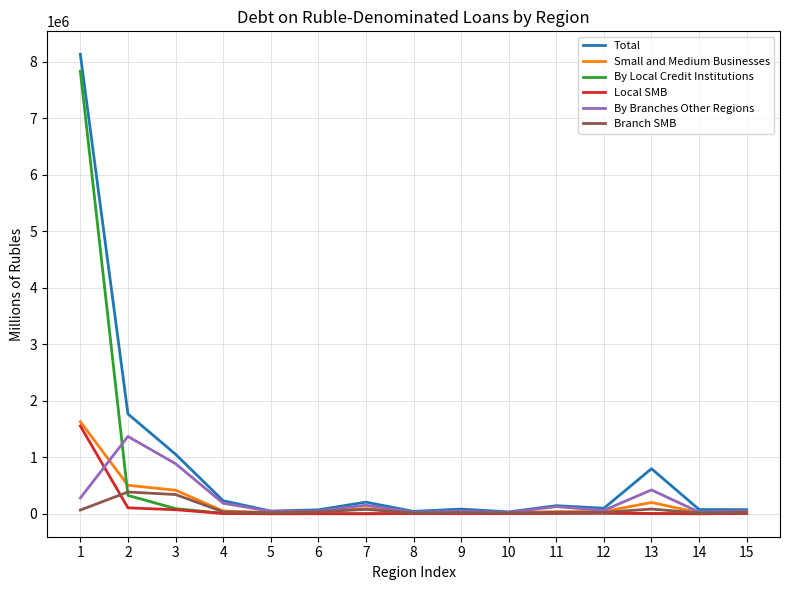

Which series has the widest spread of values?

Total